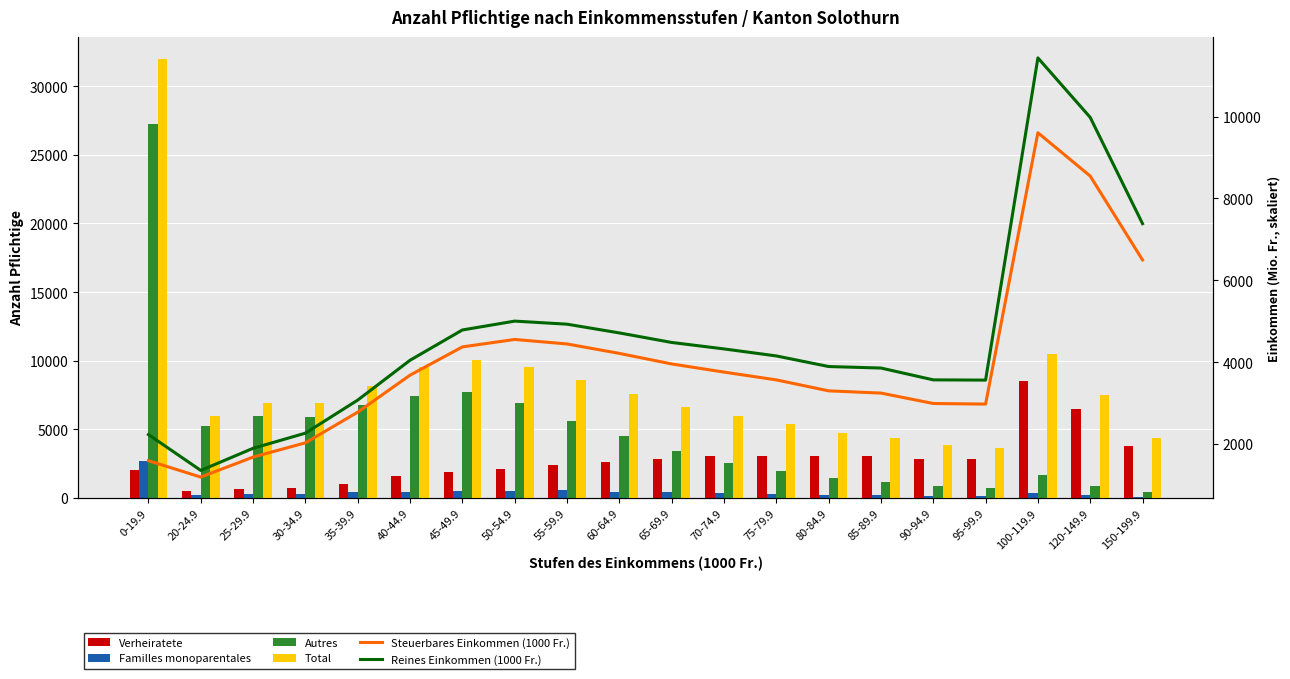

What is the difference between the highest and lowest values at 0-19.9?

30393.5